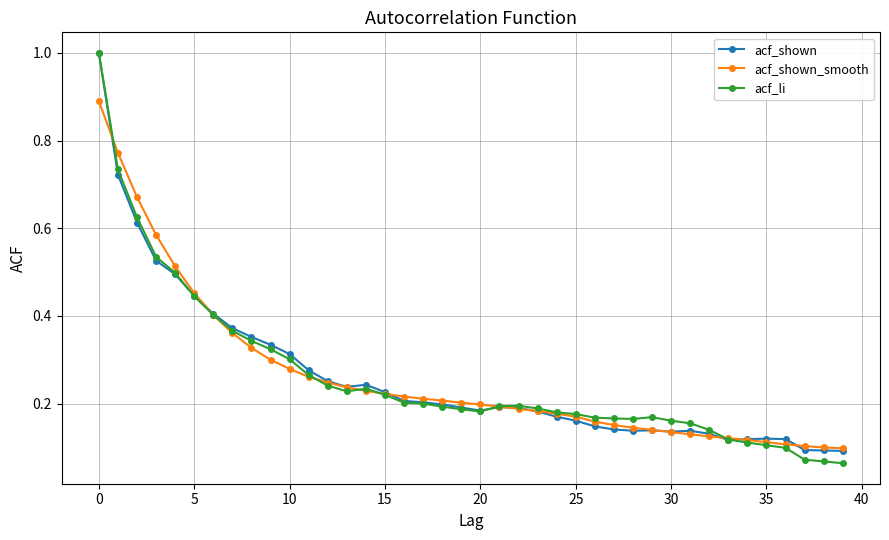

At how many categories does at least one series exceed 0?

40